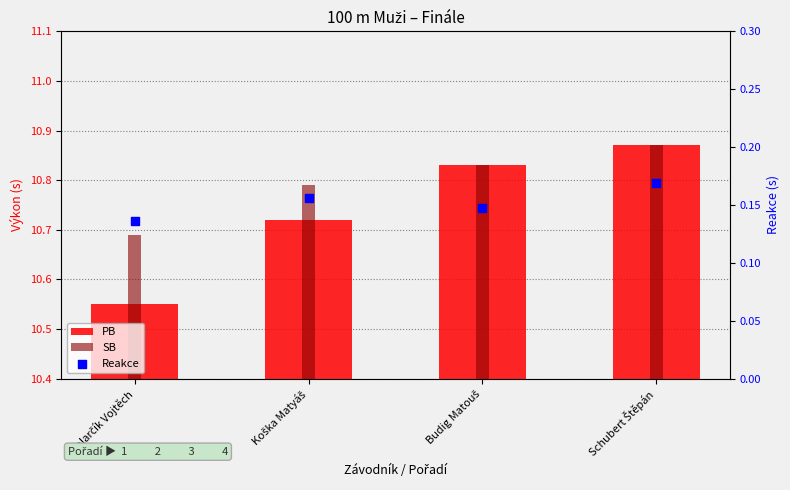

Which series reaches the minimum Y coordinate?

Reakce